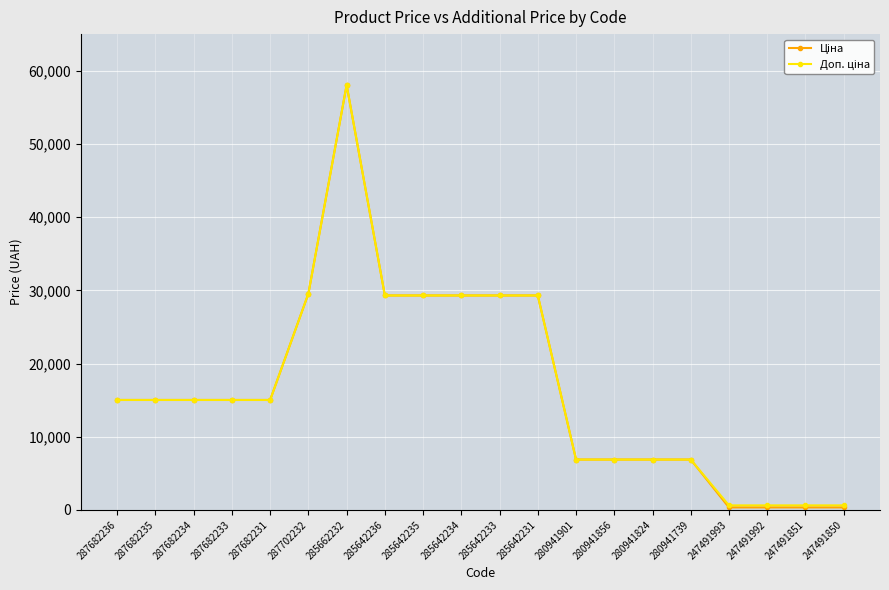

At which category does the chart reach its peak across all series?

285662232